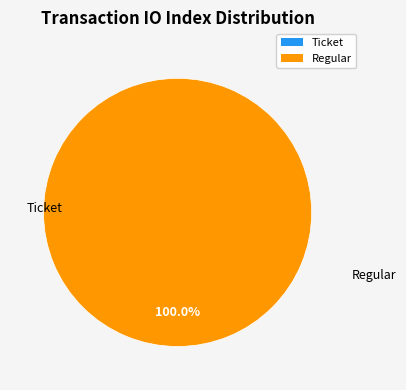

How many segments does this pie chart have?

2